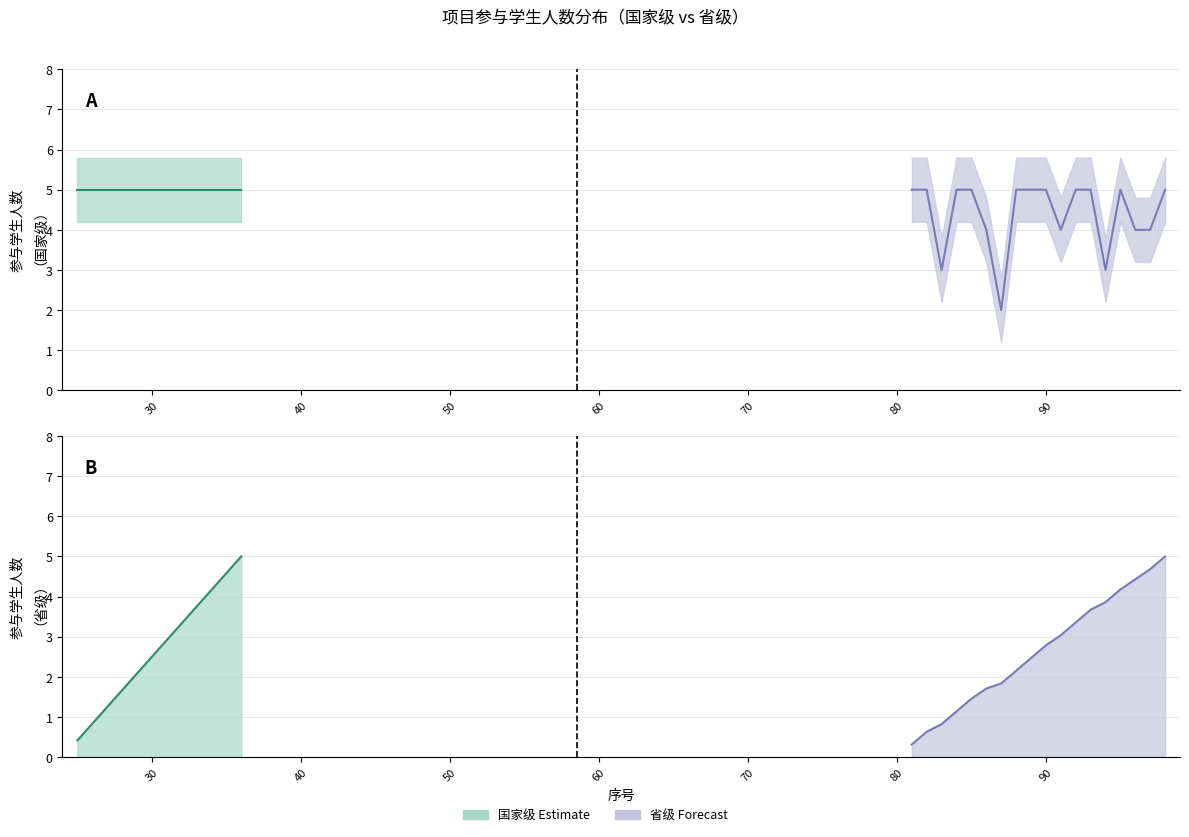

True or false: 参与学生人数_upper has more than 1 interior local peaks.

False